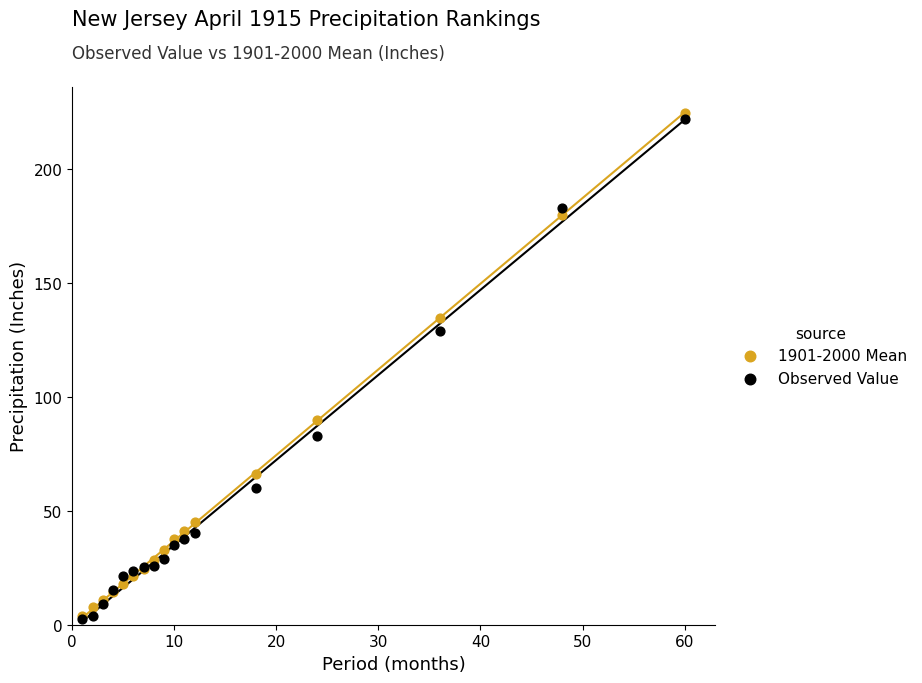

Which series contains the highest Y value?

1901-2000 Mean